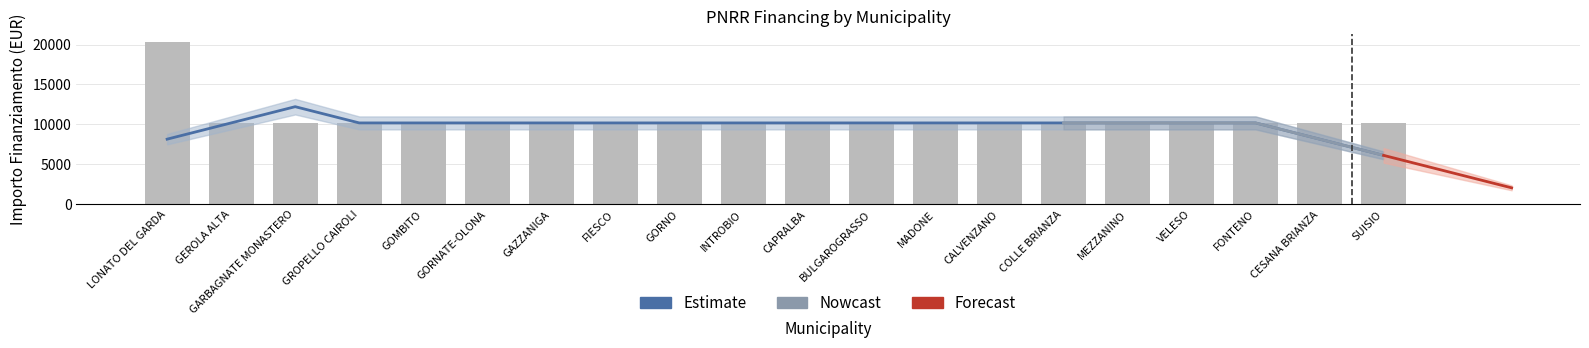

The chart shows a value of 3089 at INTROBIO. True or false?

False